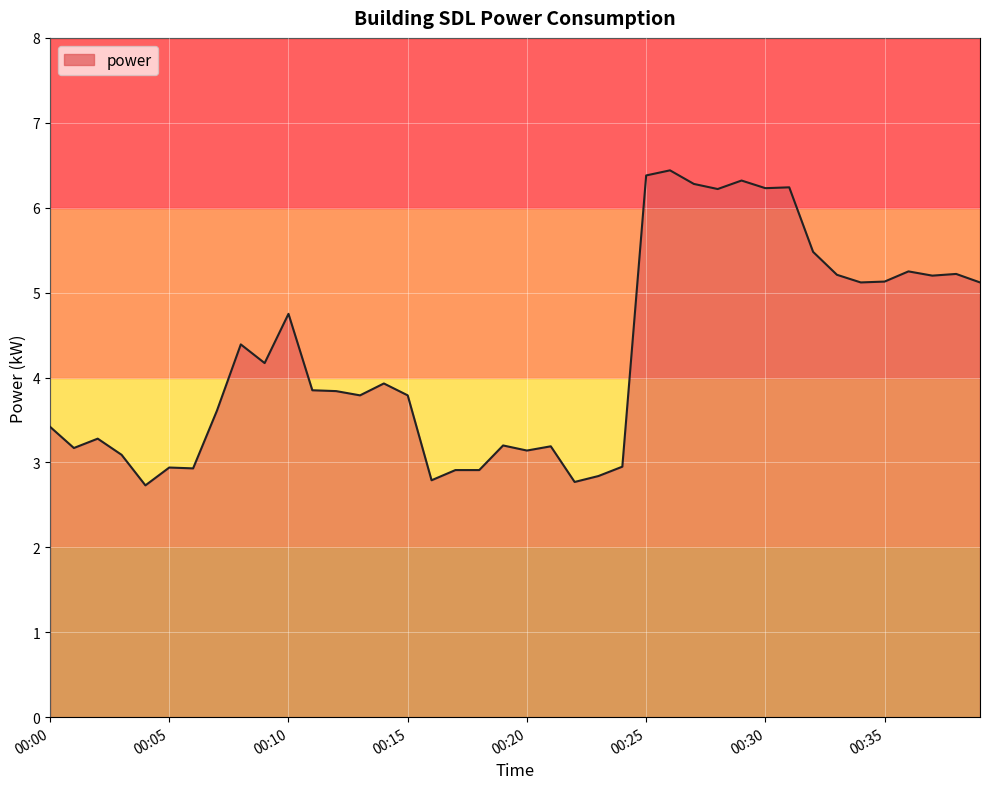

What is the smallest value displayed?

2.7